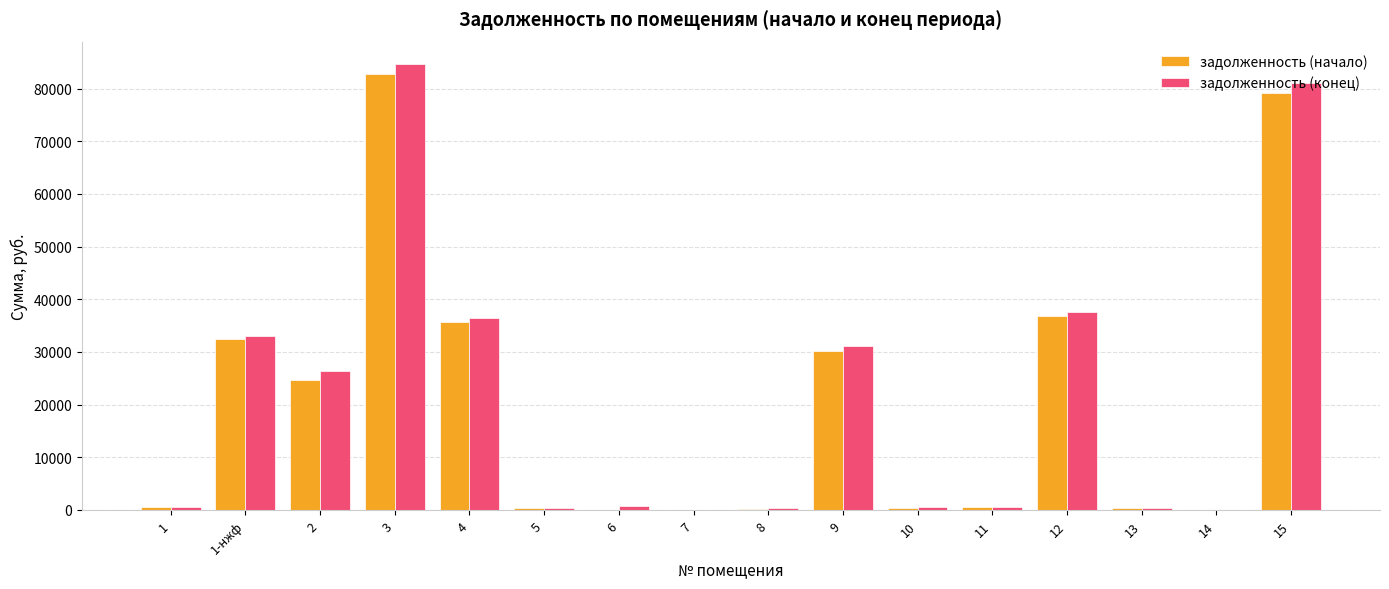

The value of задолженность (конец) at 1 is 554.2. True or false?

True